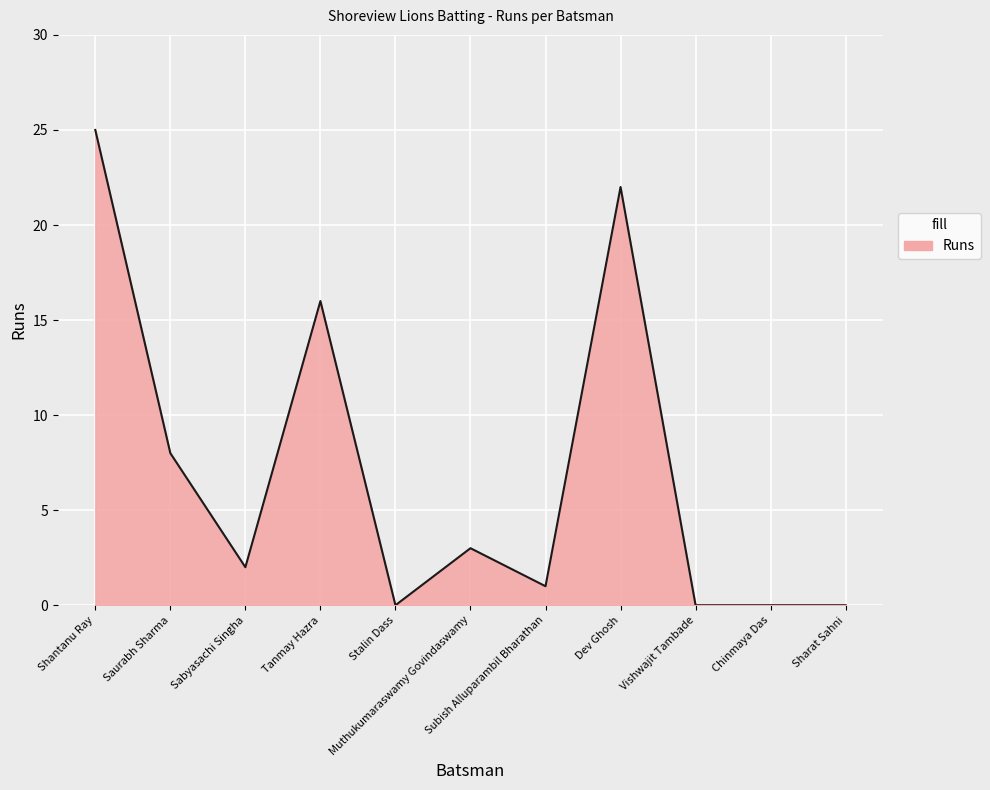

How many lines are shown in the chart?

1